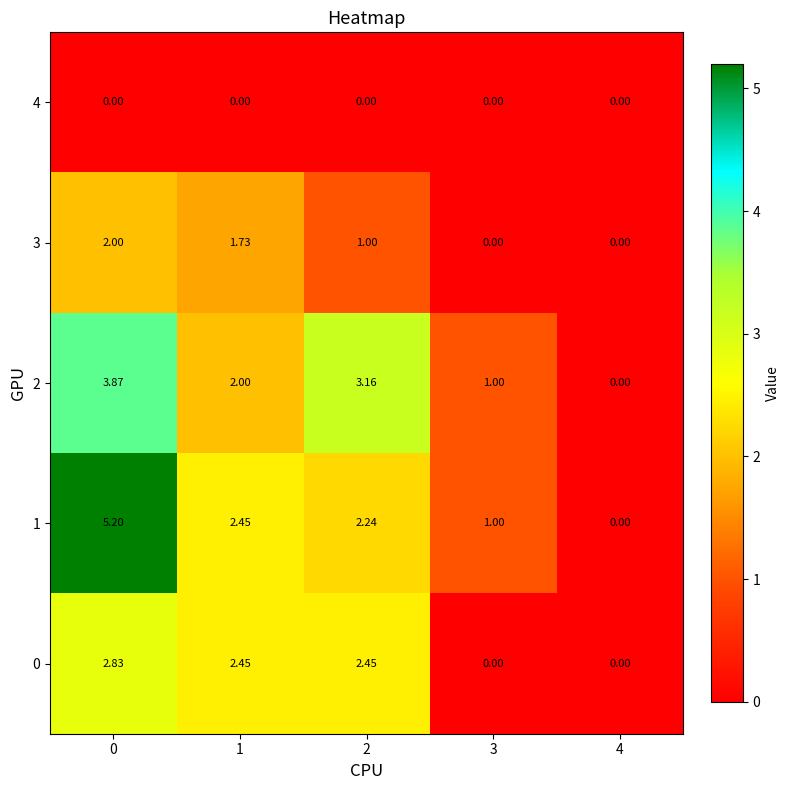

What is the difference between the highest and lowest values at 0?

5.2